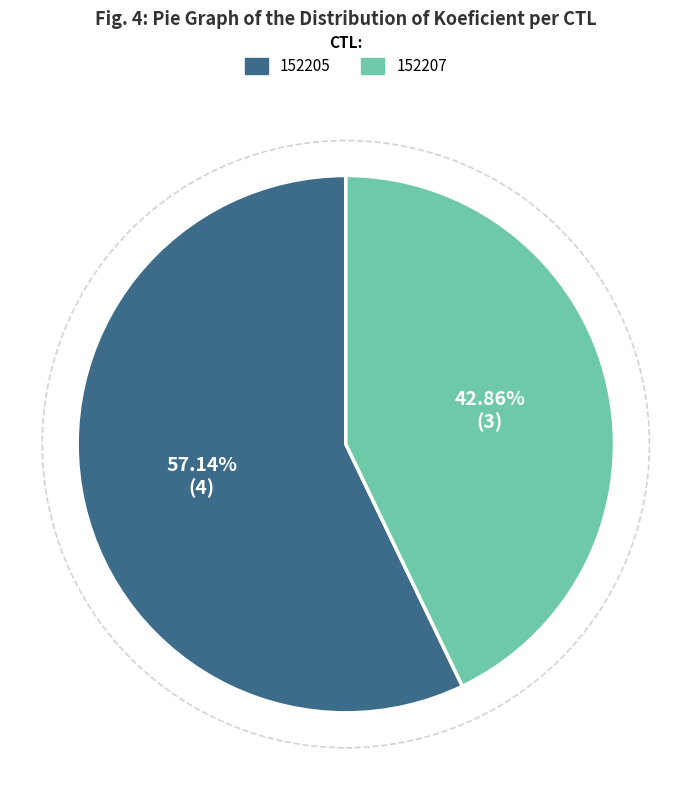

What portion of the pie excludes 152205?

42.9%